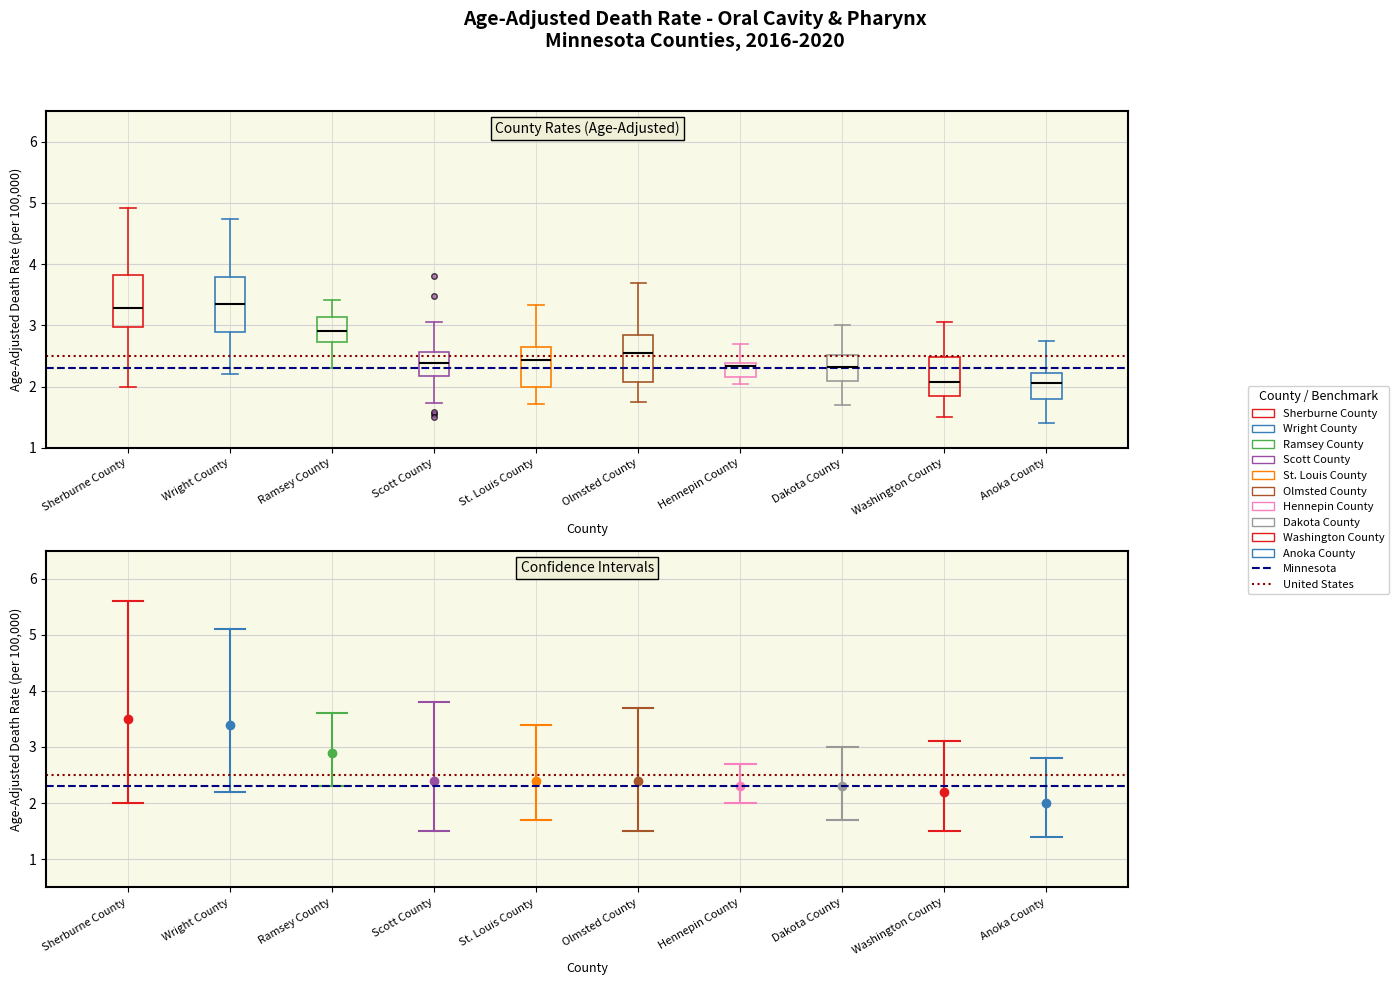

Reading left to right, transcribe this box plot: for each box, give where its median line is, the range the box spans, and where its two whiskers end, as read against the y-axis. The values are not printed on the chart, so give them approximately, as read against the axis.

Sherburne County: median 3.3, box 3.0 to 3.8, whiskers 2.0 to 4.9
Wright County: median 3.4, box 2.9 to 3.8, whiskers 2.2 to 4.7
Ramsey County: median 2.9, box 2.7 to 3.1, whiskers 2.3 to 3.4
Scott County: median 2.4, box 2.2 to 2.6, whiskers 1.7 to 3.1
St. Louis County: median 2.4, box 2.0 to 2.6, whiskers 1.7 to 3.3
Olmsted County: median 2.6, box 2.1 to 2.8, whiskers 1.7 to 3.7
Hennepin County: median 2.3, box 2.2 to 2.4, whiskers 2.0 to 2.7
Dakota County: median 2.3, box 2.1 to 2.5, whiskers 1.7 to 3.0
Washington County: median 2.1, box 1.8 to 2.5, whiskers 1.5 to 3.0
Anoka County: median 2.1, box 1.8 to 2.2, whiskers 1.4 to 2.7